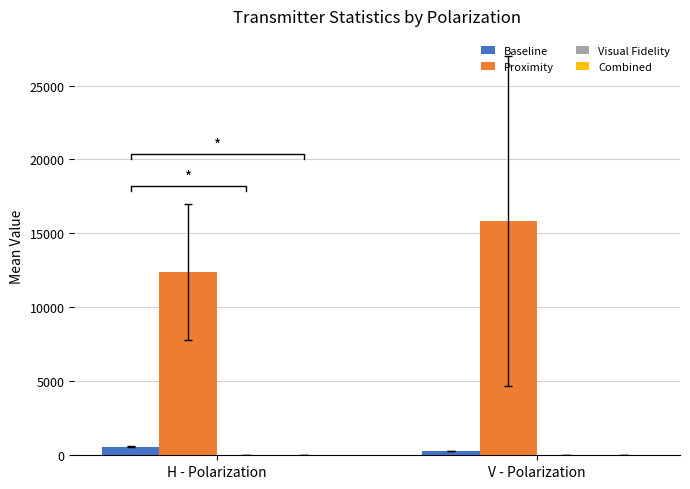

What is the maximum value shown in the chart?

15861.0